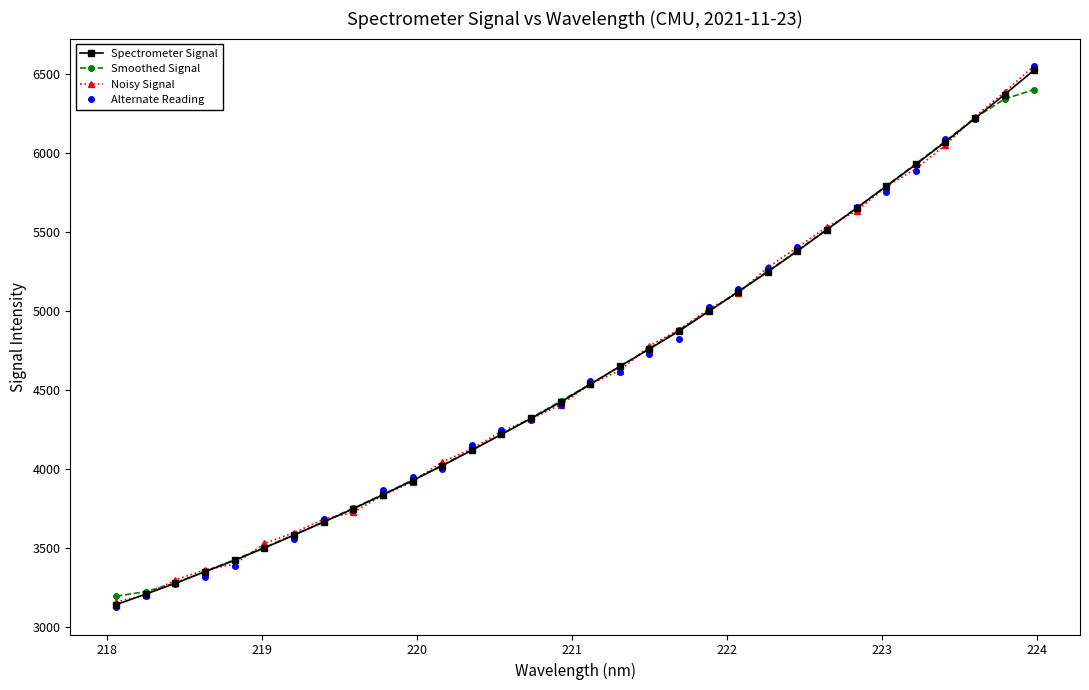

What is the minimum value for Smoothed Signal?

3196.6